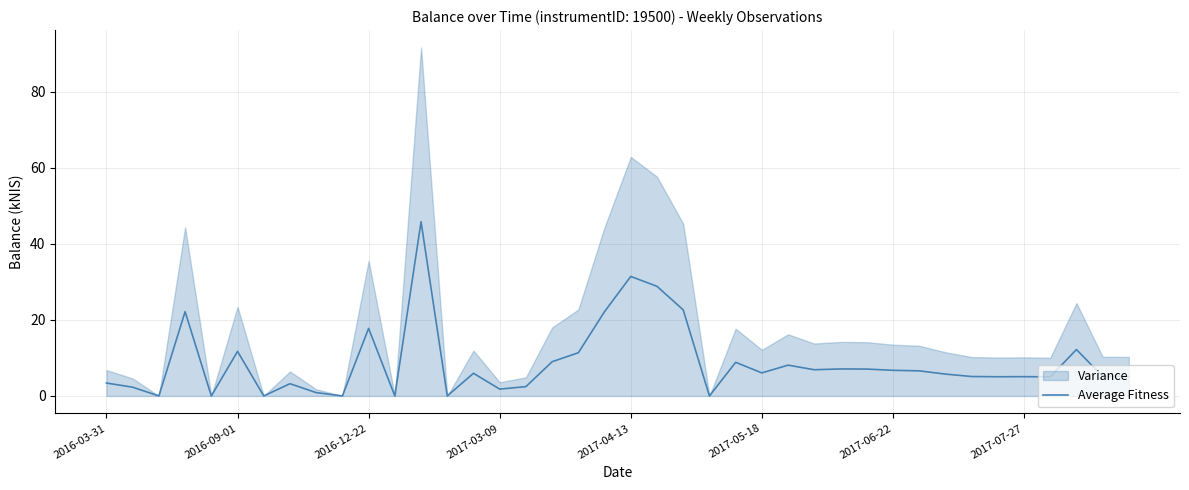

What is the maximum value for Average Fitness?

45.8